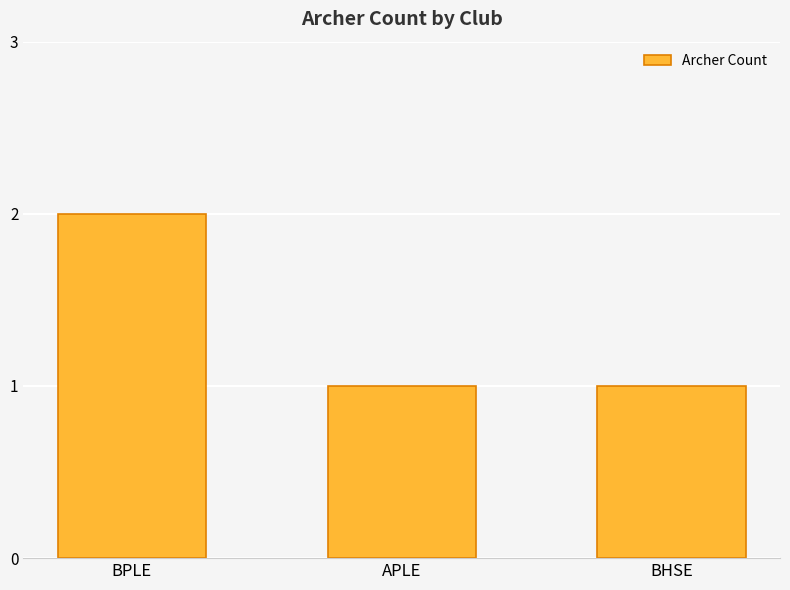

What is the sum of all values?

4